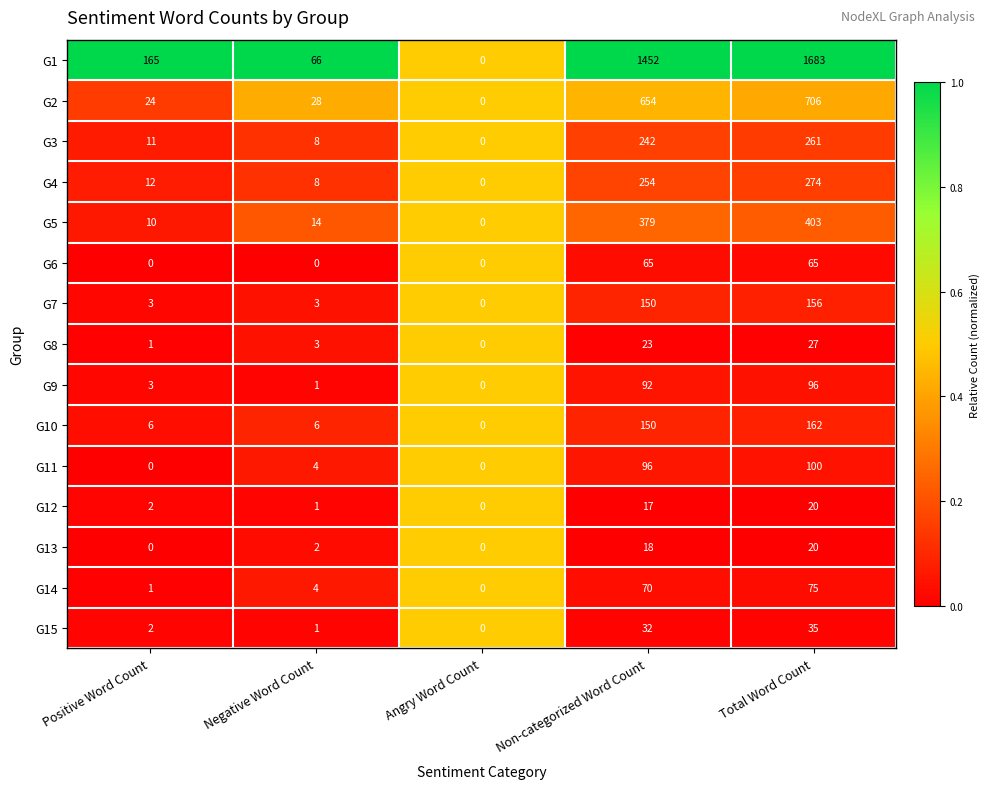

At which label does G8 reach its minimum?

Angry Word Count